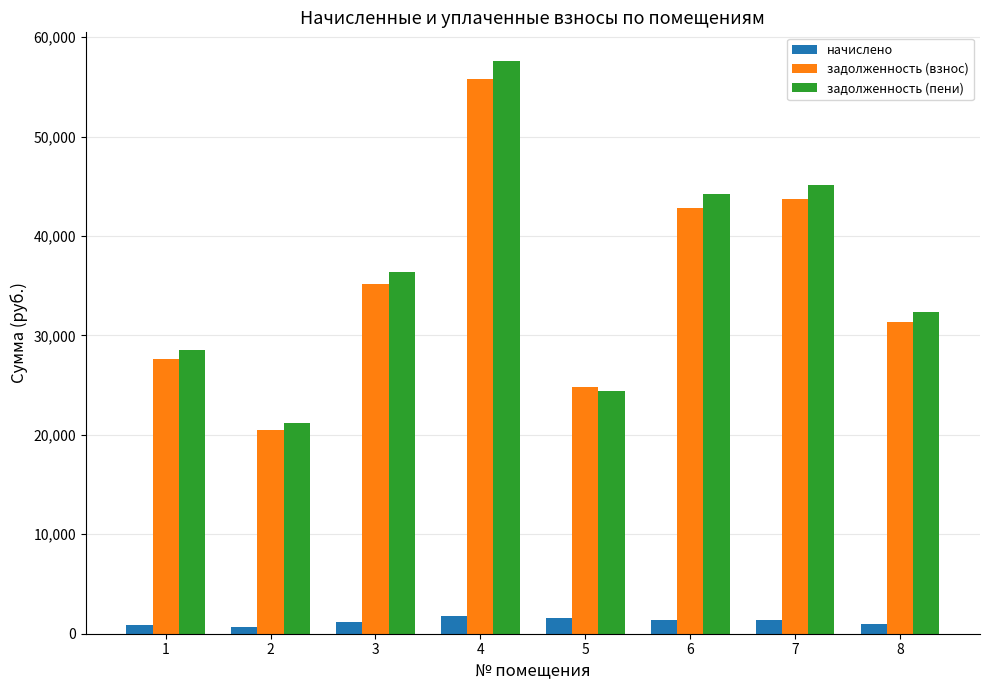

Rank the series at 4 from highest to lowest value.

задолженность (пени), задолженность (взнос), начислено